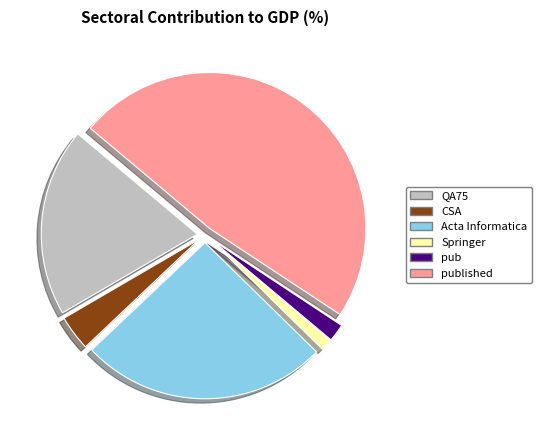

Which slice is the smallest?

Springer